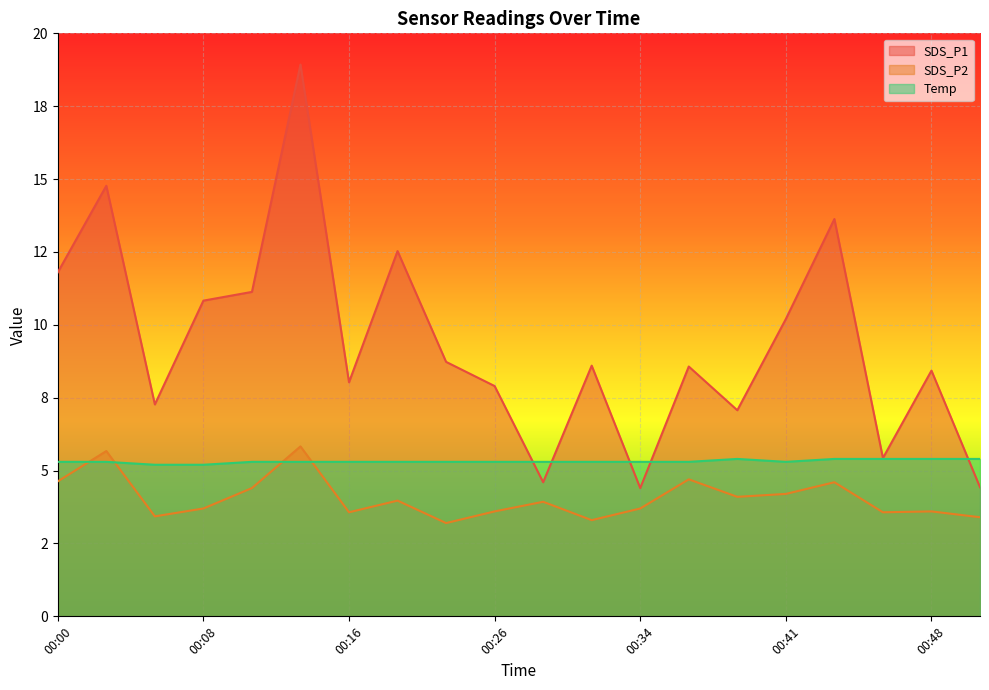

Is the value of SDS_P1 at 00:13 greater than the value of SDS_P2 at 00:41?

Yes